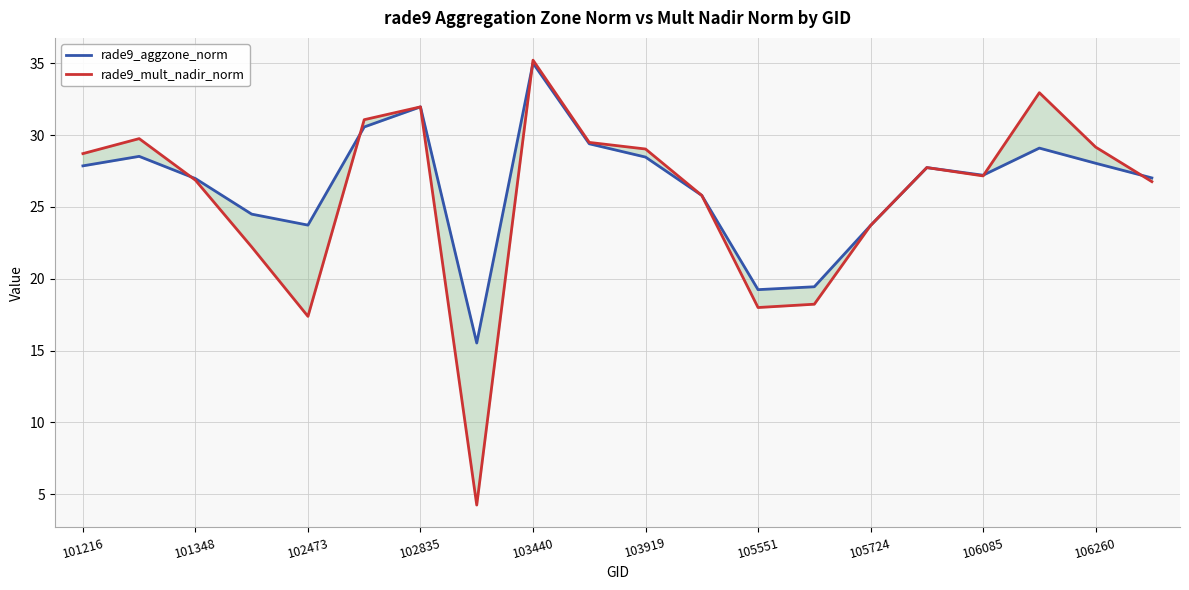

Which series has the largest range (max minus min)?

rade9_mult_nadir_norm